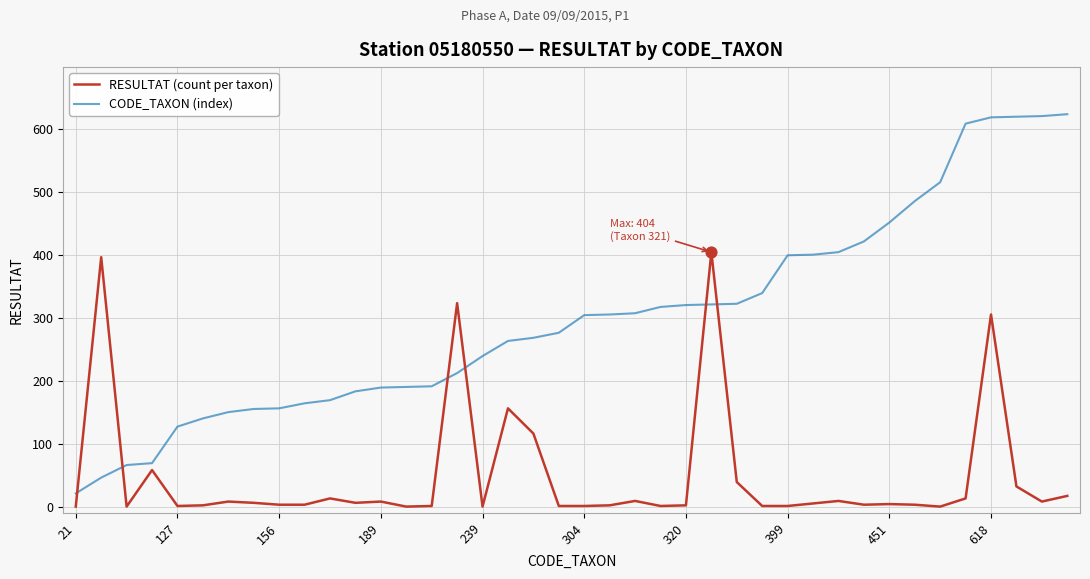

What are all the series names shown in the legend?

RESULTAT (count per taxon), CODE_TAXON (index)